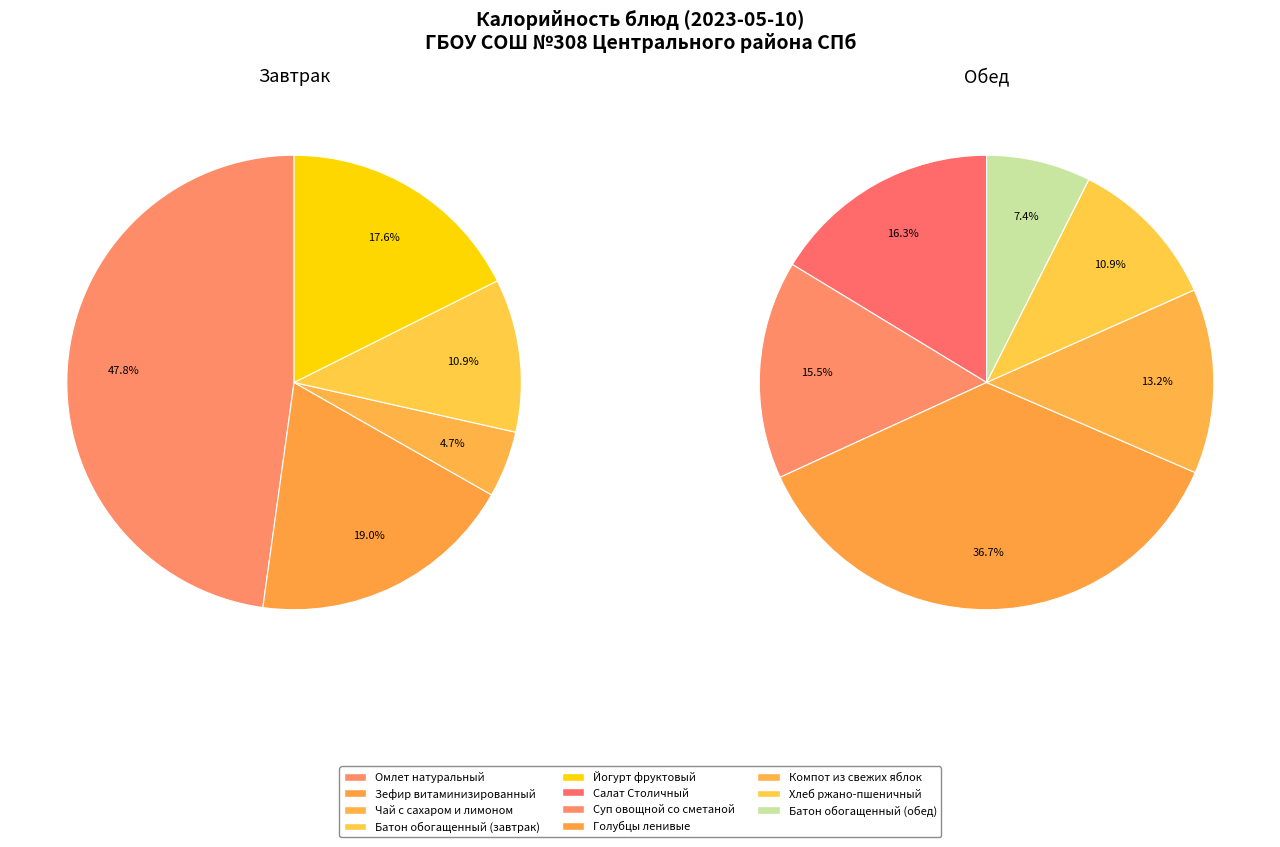

How many slices are in this pie chart?

11